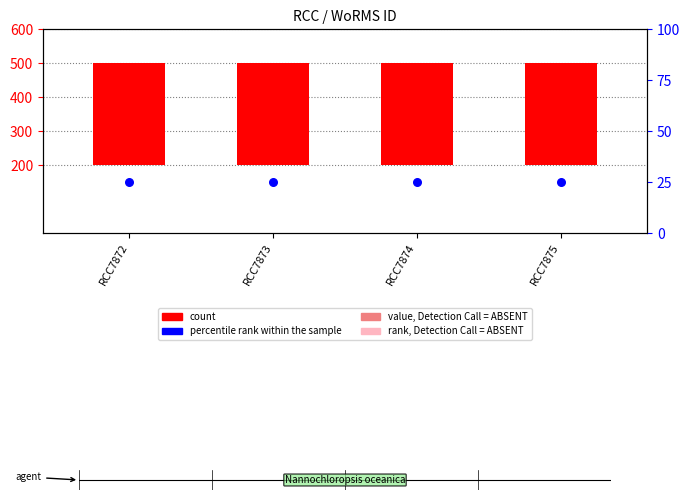

At how many categories does at least one series exceed 271?

4